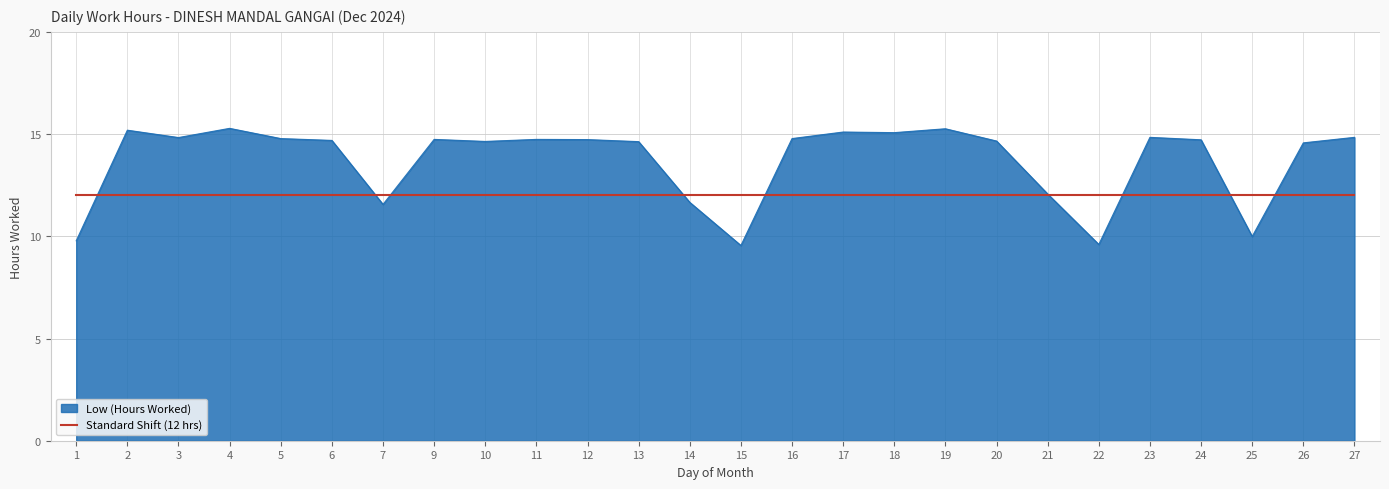

What is the maximum value shown in the chart?

15.3